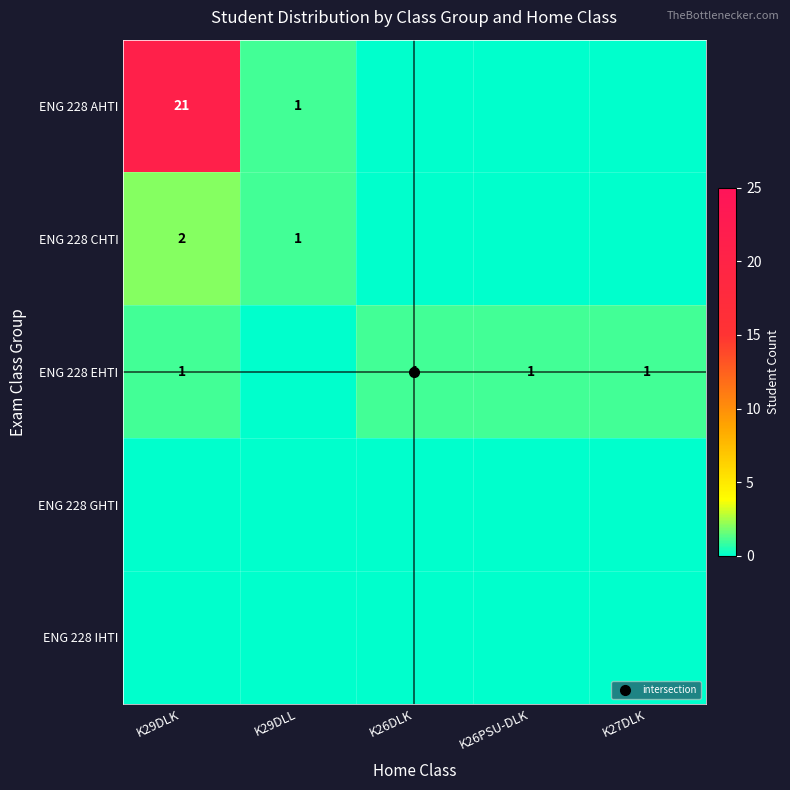

Count the ENG 228 CHTI values in the range 0 to 1.

4